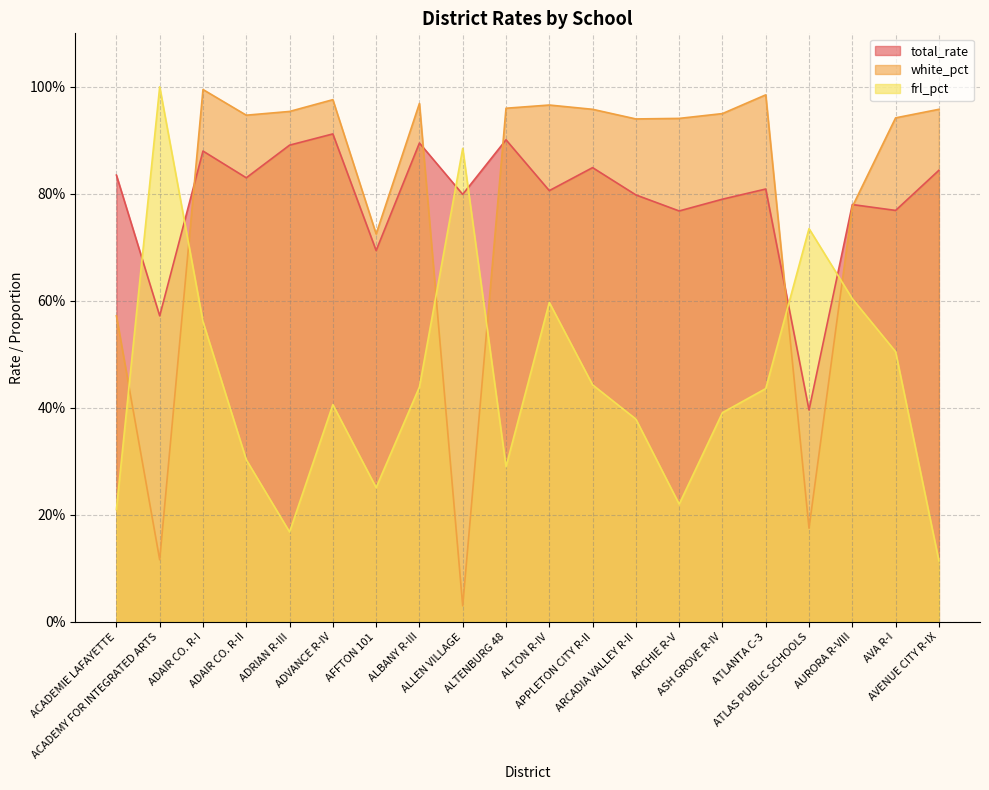

List the series in order of their peak value, lowest first.

total_rate, white_pct, frl_pct